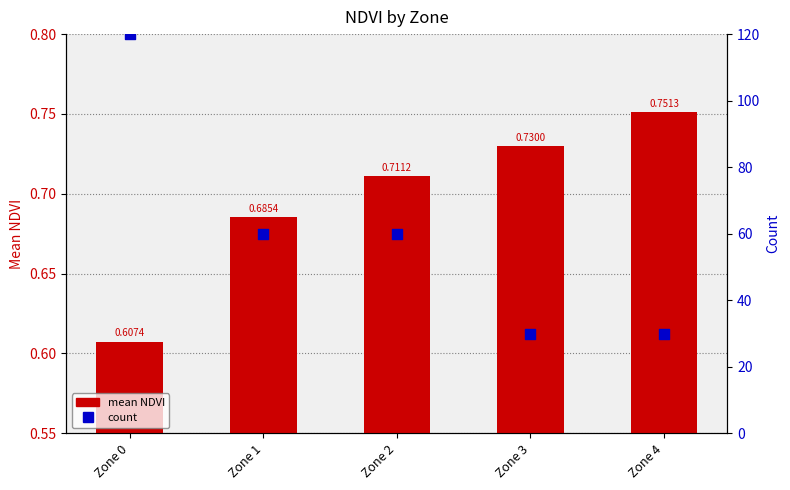

Which series has the largest Y range (max minus min)?

count